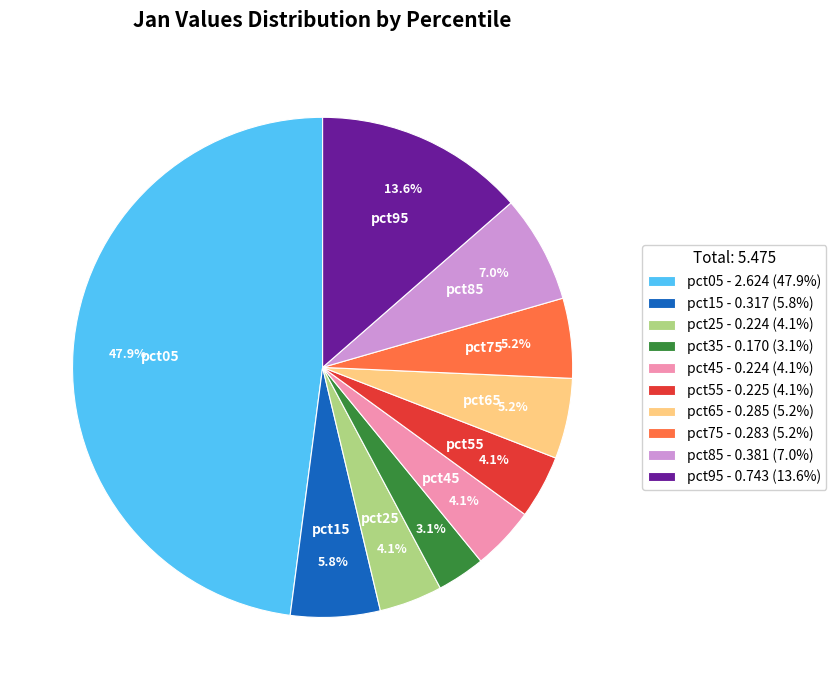

What percentage is the pct65 slice, to the nearest percent?

5%